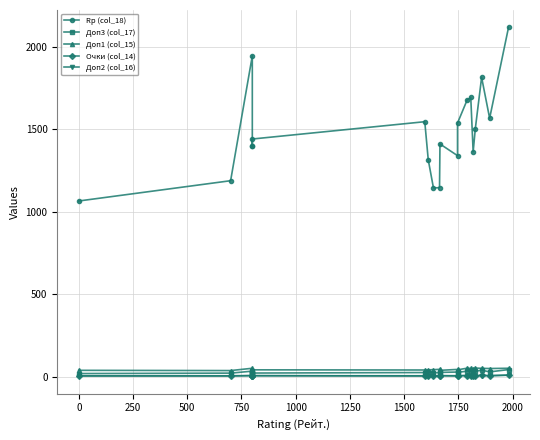

How many data points in Очки (col_14) are above 5?

7